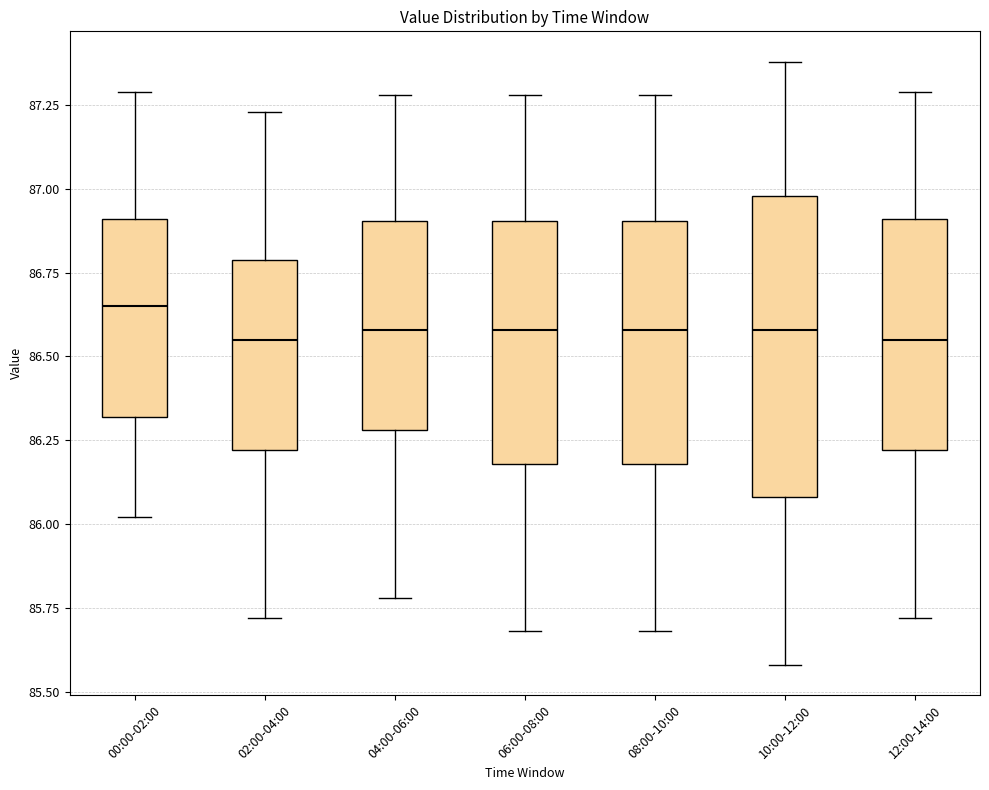

Reading left to right, transcribe this box plot: for each box, give where its median line is, the range the box spans, and where its two whiskers end, as read against the y-axis. The values are not printed on the chart, so give them approximately, as read against the axis.

00:00-02:00: median 86.65, box 86.30 to 86.90, whiskers 86.00 to 87.30
02:00-04:00: median 86.55, box 86.20 to 86.80, whiskers 85.70 to 87.25
04:00-06:00: median 86.60, box 86.30 to 86.90, whiskers 85.80 to 87.30
06:00-08:00: median 86.60, box 86.20 to 86.90, whiskers 85.70 to 87.30
08:00-10:00: median 86.60, box 86.20 to 86.90, whiskers 85.70 to 87.30
10:00-12:00: median 86.60, box 86.10 to 87.00, whiskers 85.60 to 87.40
12:00-14:00: median 86.55, box 86.20 to 86.90, whiskers 85.70 to 87.30